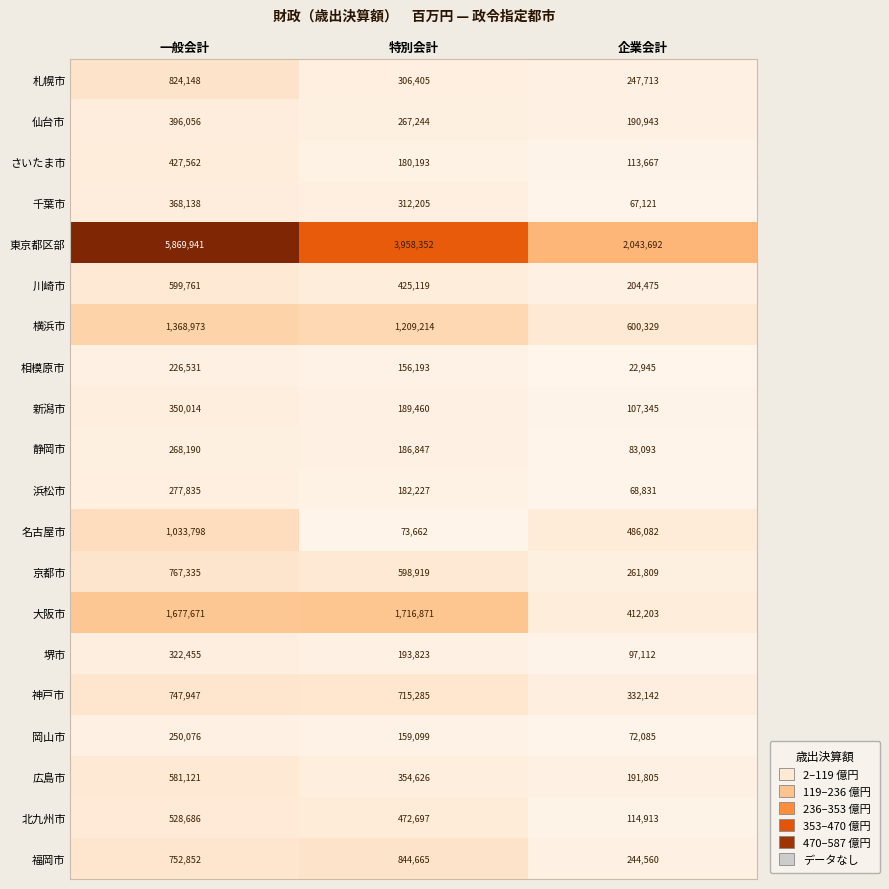

What is the sum of the さいたま市 values at 特別会計 and 企業会計?

293860